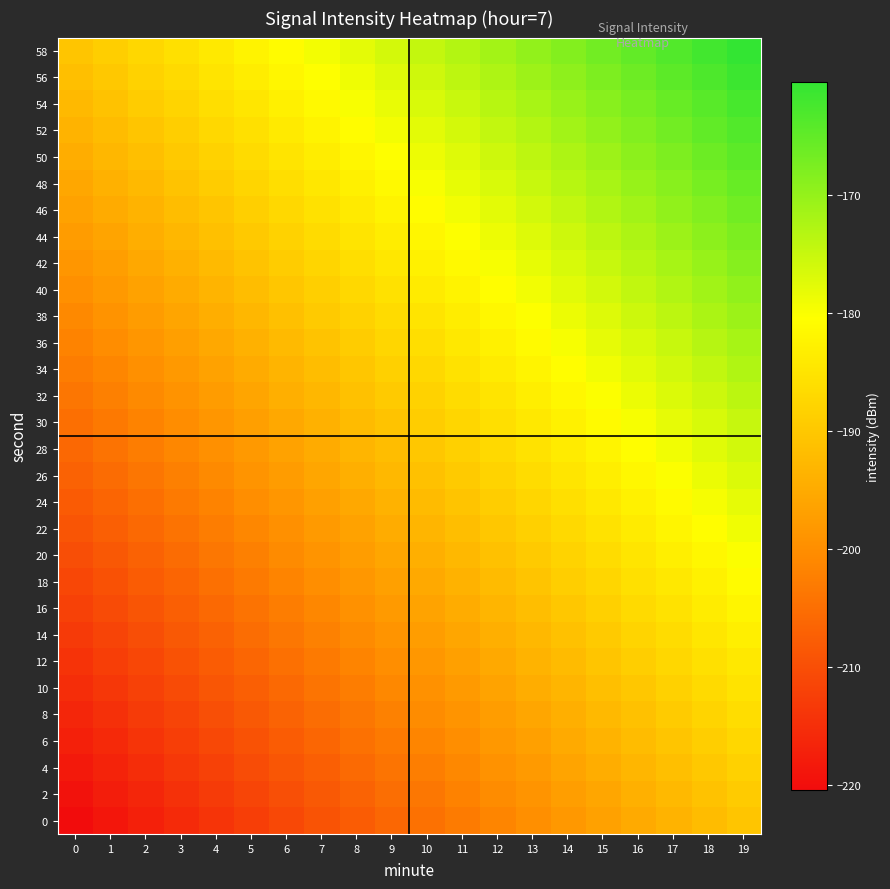

What is the difference between the highest and lowest values at 1?

30.0